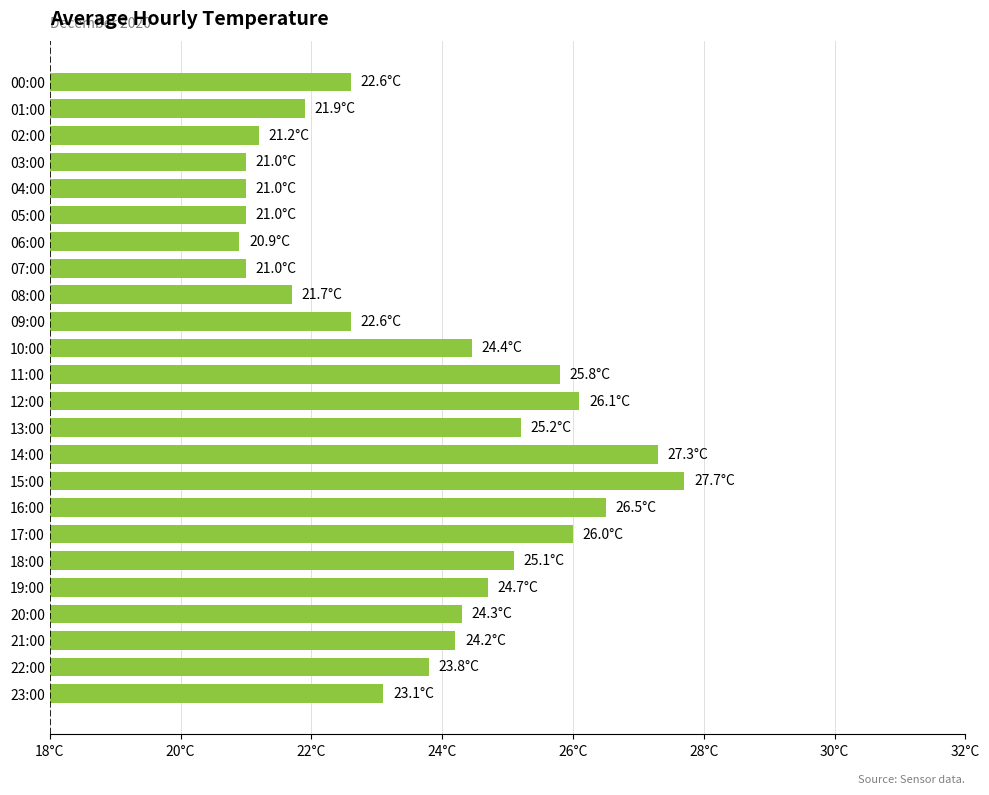

At which category does the chart reach its peak across all series?

15:00